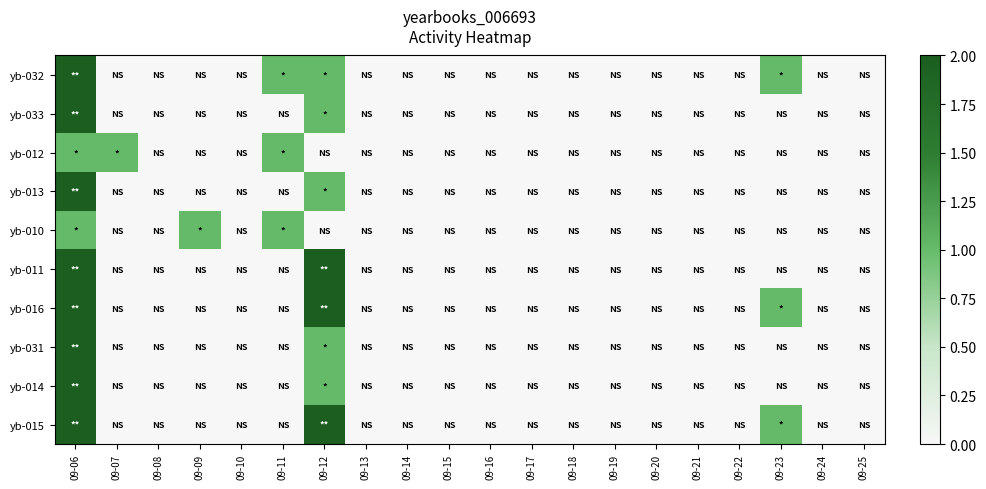

Which has a higher value, 09-09 or 09-08?

09-09